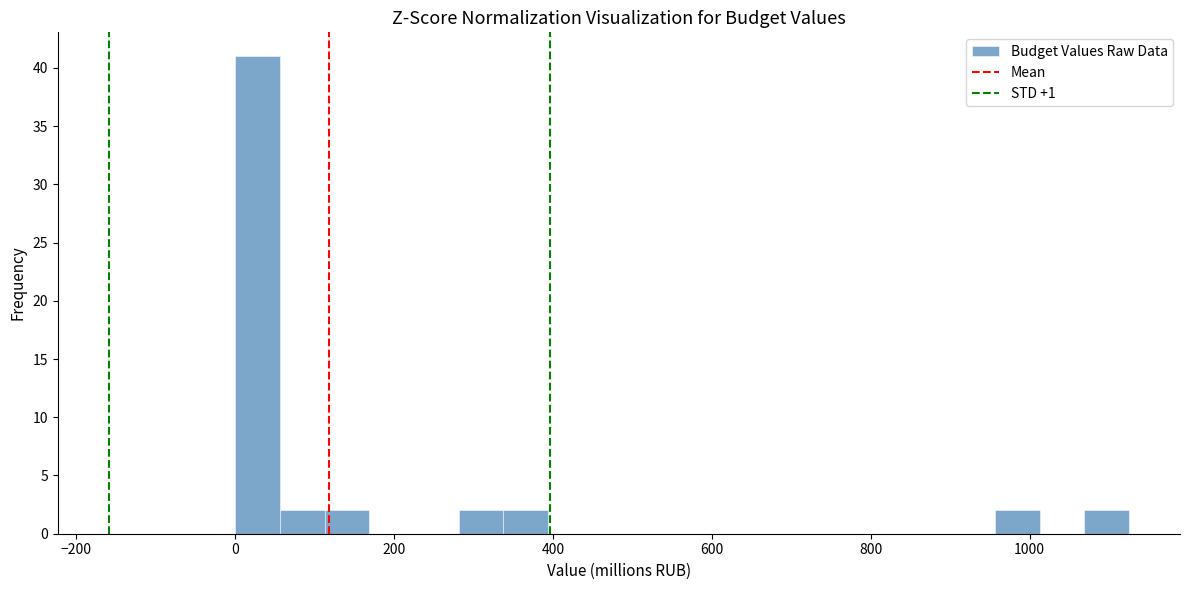

Read against the x-axis, roughly where is the centre of the tallest bar?

20